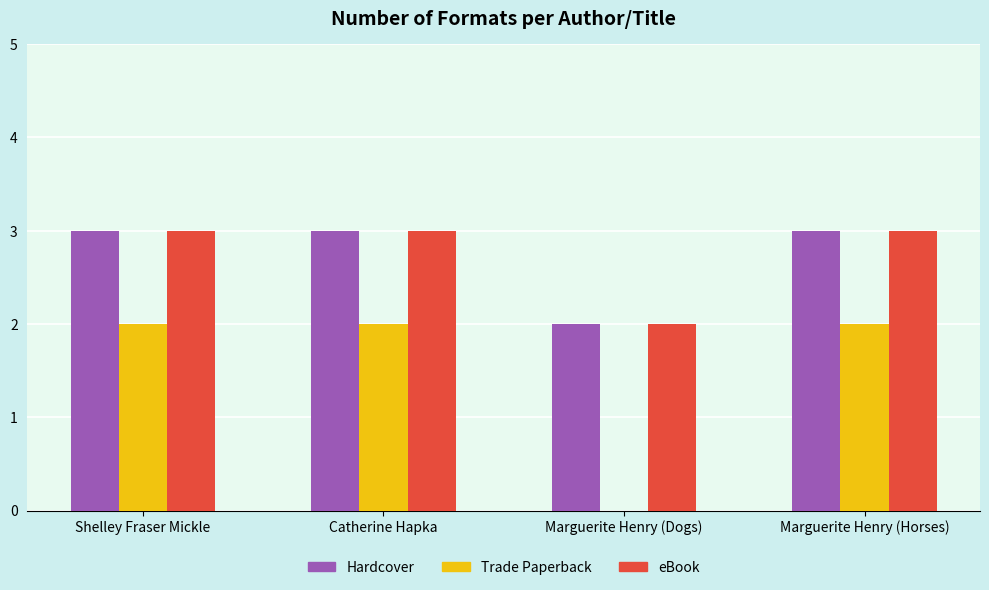

Is the value of Trade Paperback at Marguerite Henry (Horses) greater than the value of eBook at Shelley Fraser Mickle?

No